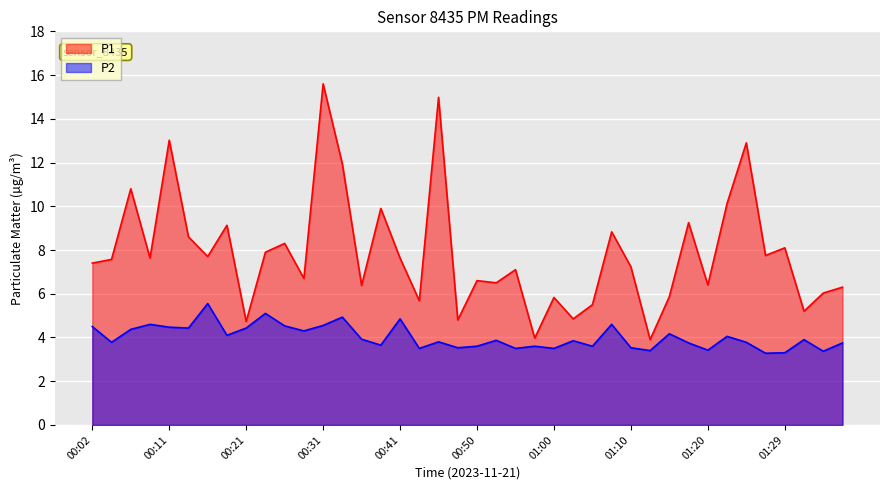

What is the greatest value displayed?

15.6